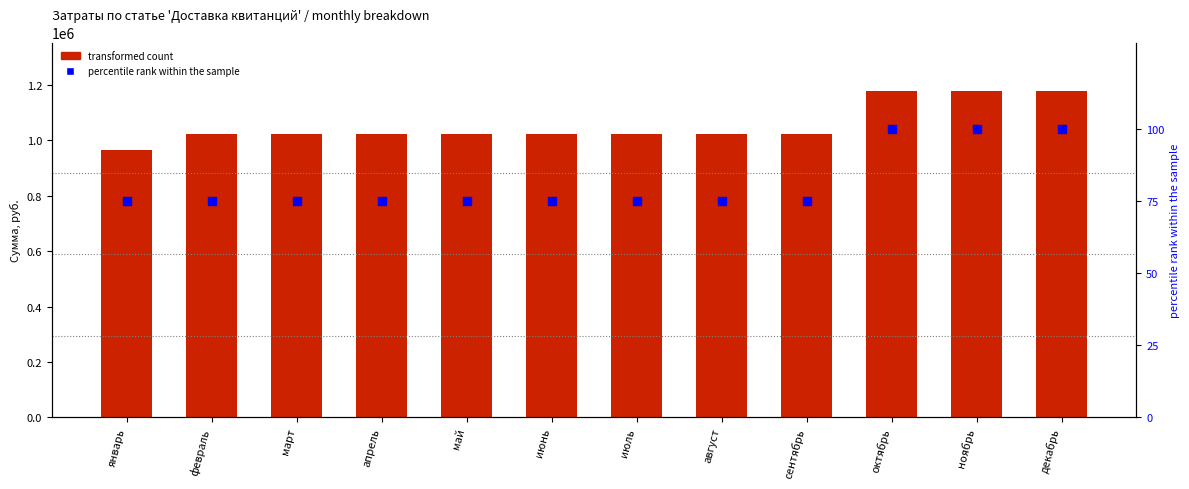

Which series has the largest total across all categories?

transformed count